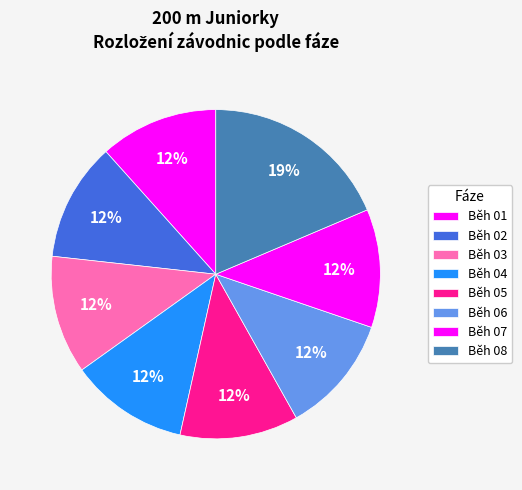

To the nearest percent, what portion does Běh 01 represent?

12%